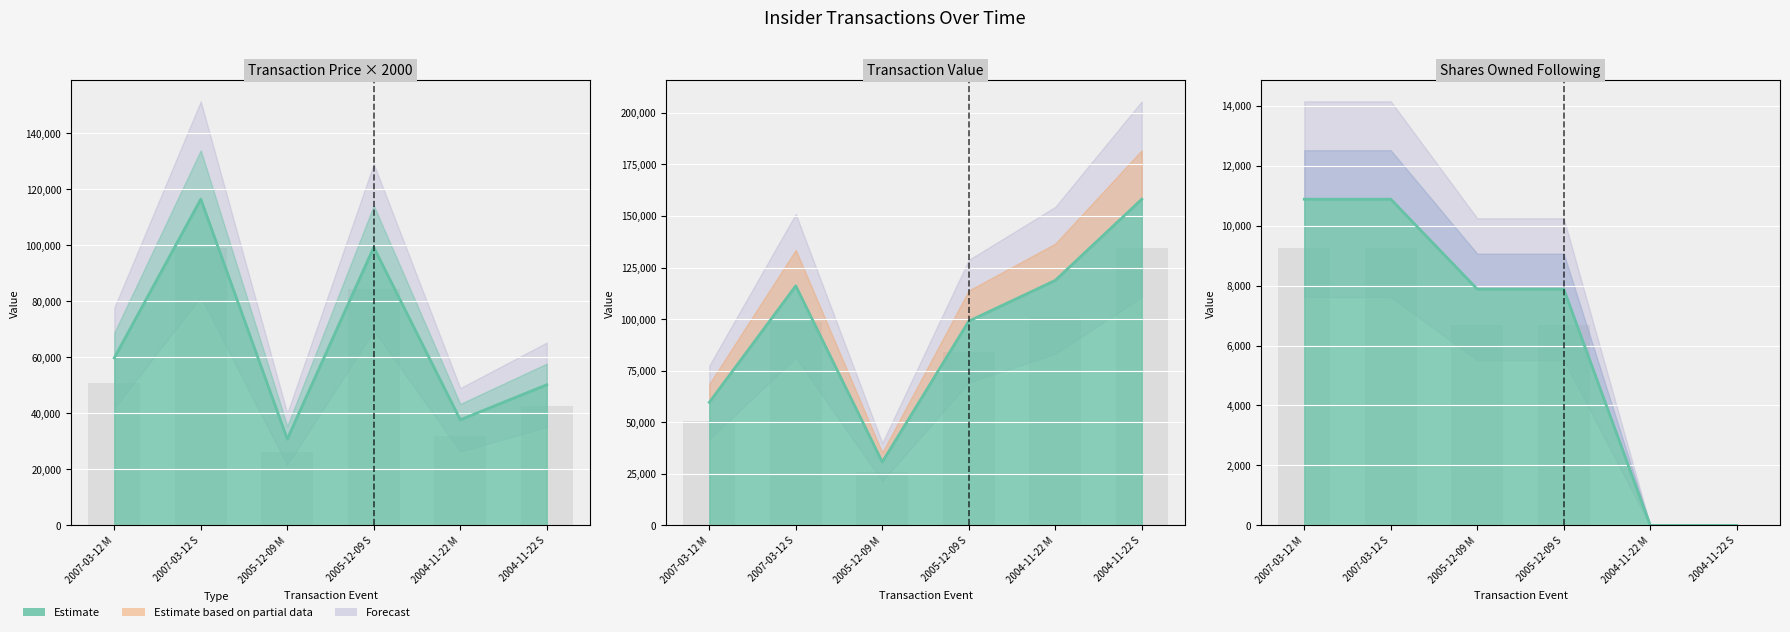

Between 2004-11-22 M and 2004-11-22 S, which series saw the biggest shift?

transactionValue